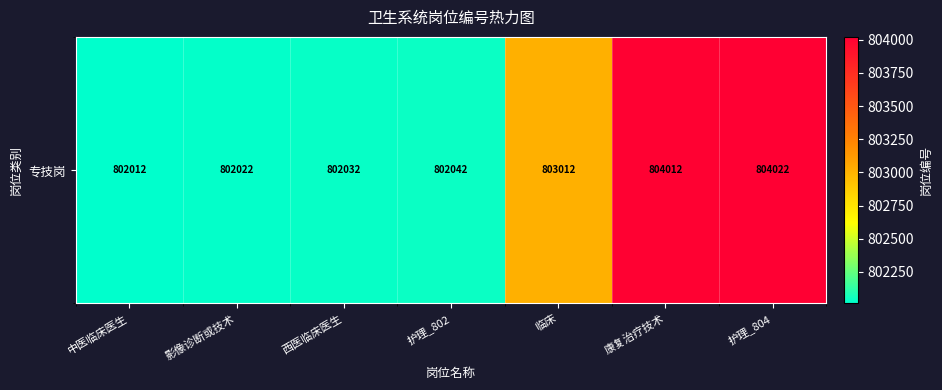

What is the average value?

802736